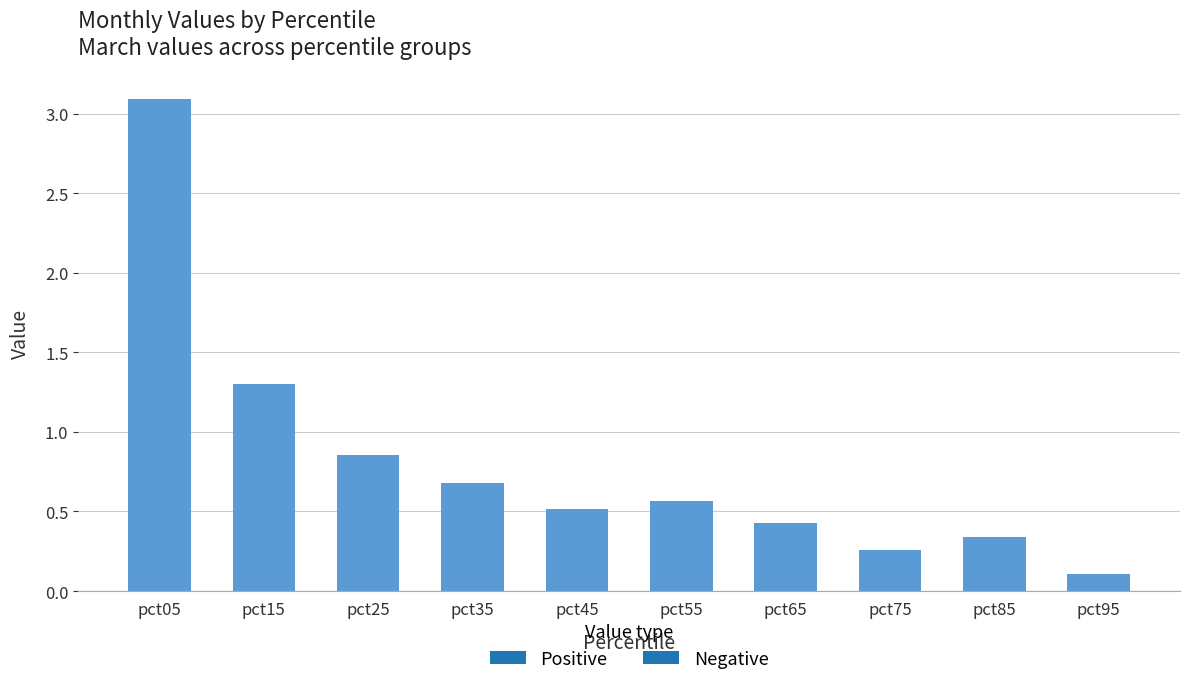

What is the greatest value displayed?

3.1